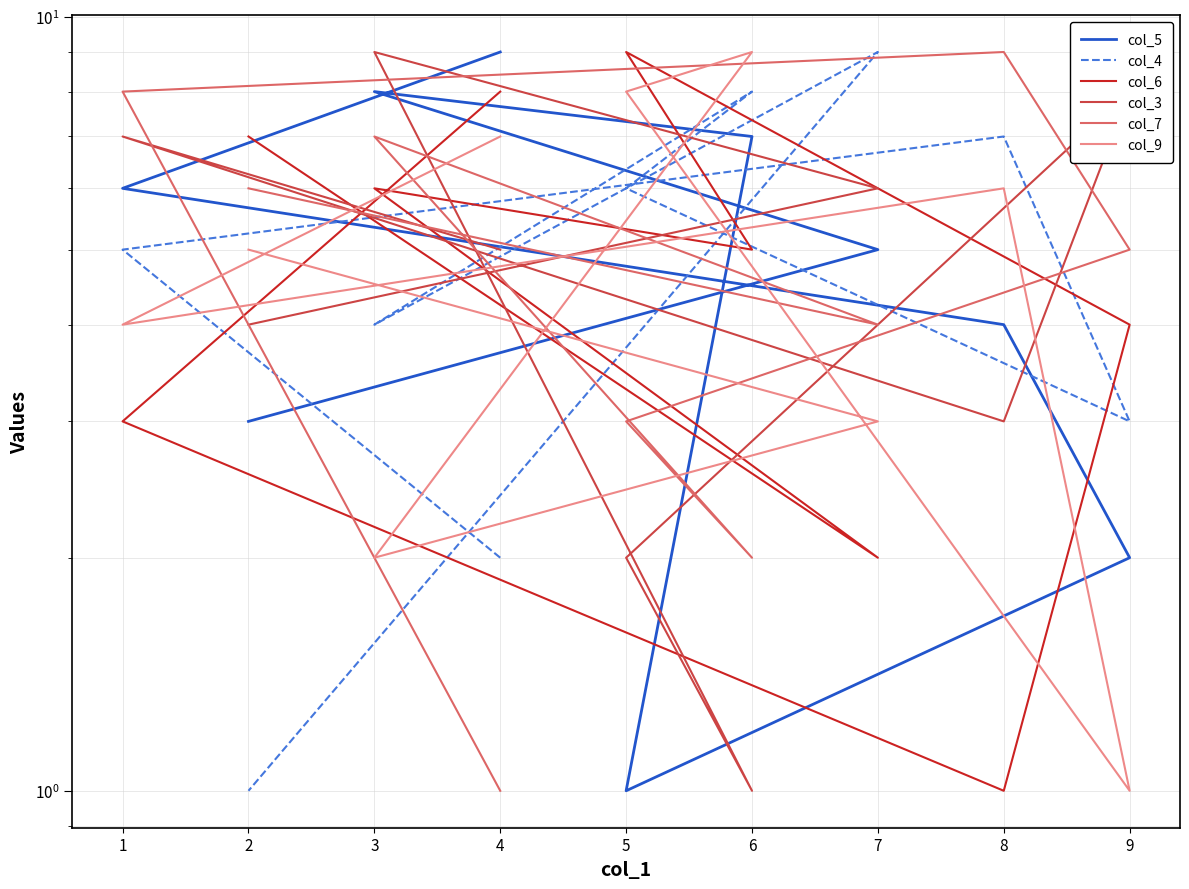

Is it true that col_3 equals 5 at 4?

True